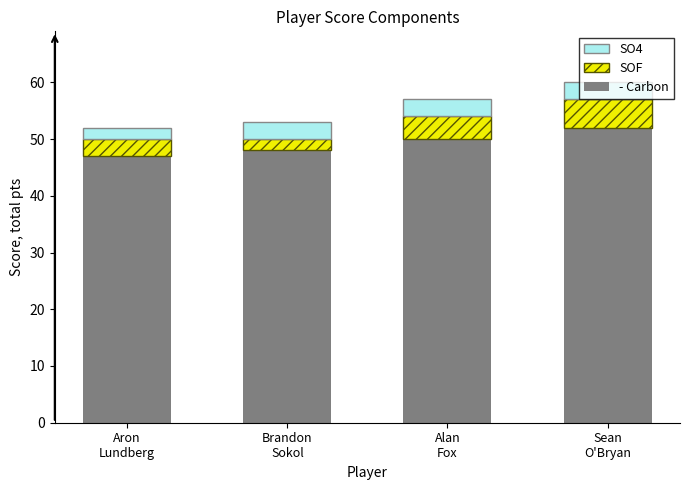

What is the average value of the - Carbon series?

49